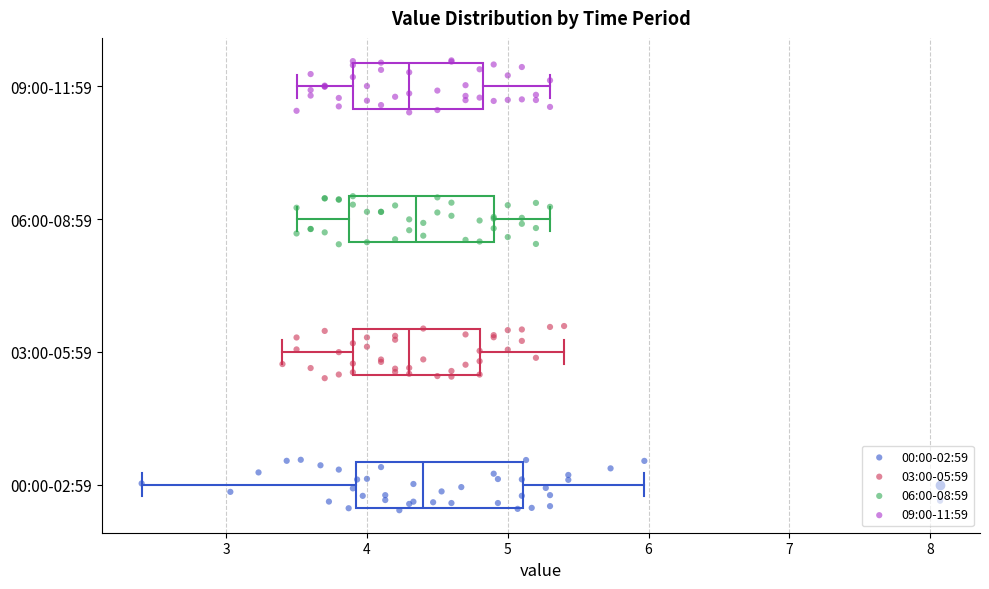

Reading bottom to top, transcribe this box plot: for each box, give where its median line is, the range the box spans, and where its two whiskers end, as read against the x-axis. The values are not printed on the chart, so give them approximately, as read against the axis.

00:00-02:59: median 4.4, box 3.9 to 5.1, whiskers 2.4 to 6.0
03:00-05:59: median 4.3, box 3.9 to 4.8, whiskers 3.4 to 5.4
06:00-08:59: median 4.4, box 3.9 to 4.9, whiskers 3.5 to 5.3
09:00-11:59: median 4.3, box 3.9 to 4.8, whiskers 3.5 to 5.3